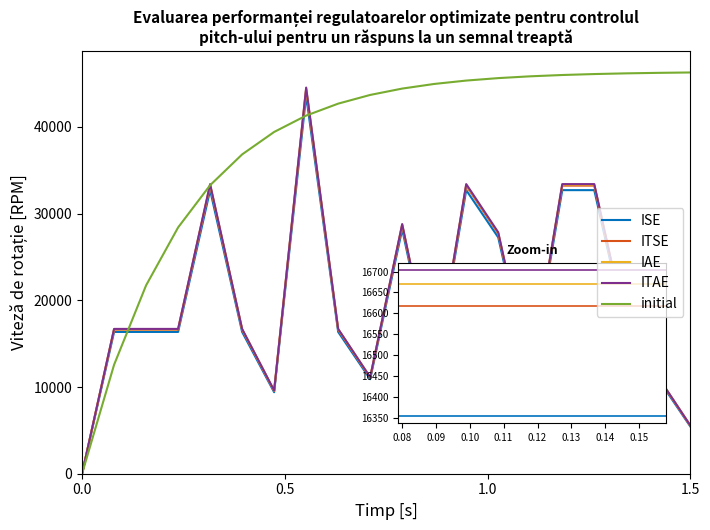

What is the highest value of the IAE series?

44451.2